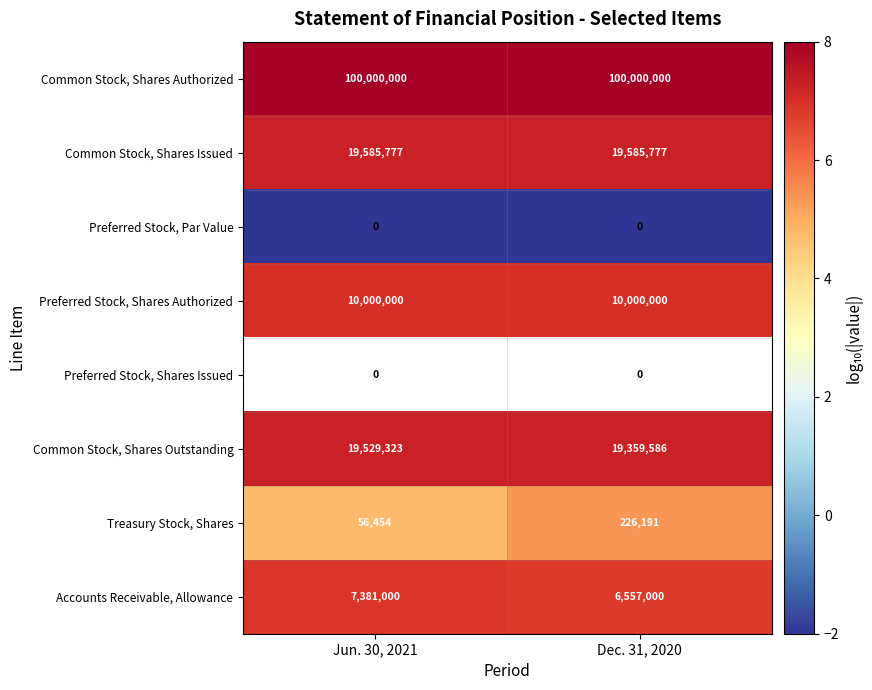

What is the approximate value of Common Stock, Shares Issued at Jun. 30, 2021?

19585777